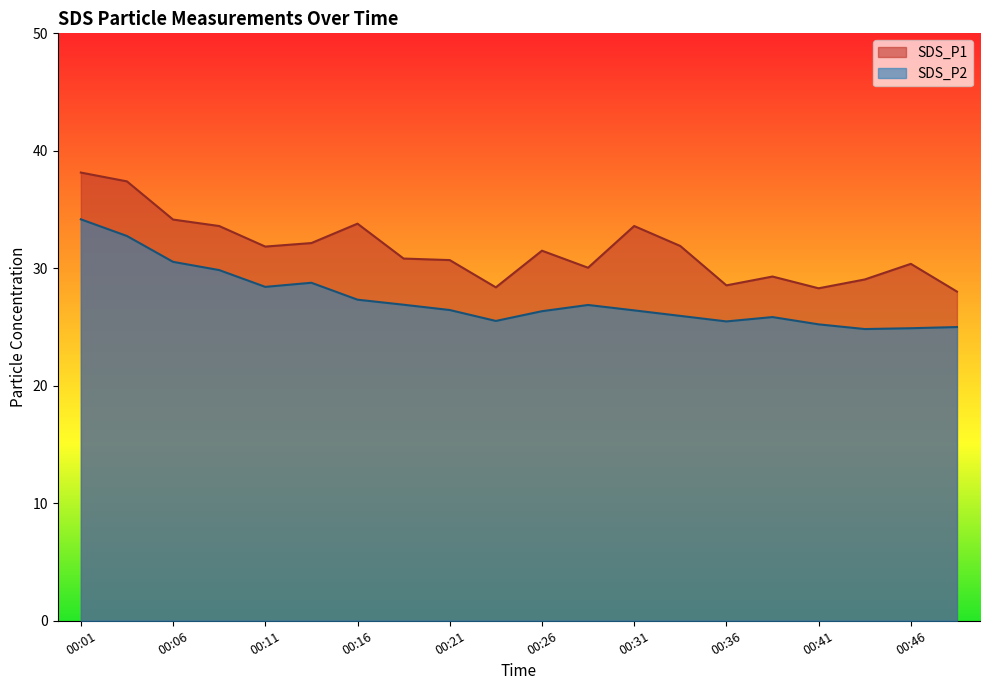

What is the difference between the second highest and second lowest values in the SDS_P2 series?

7.9